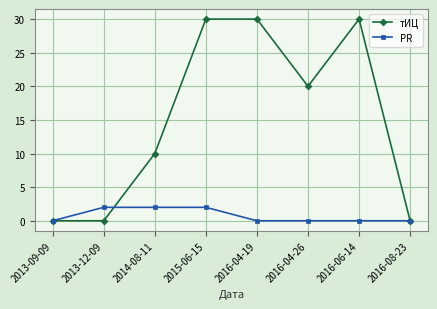

What are all the series names shown in the legend?

тИЦ, PR